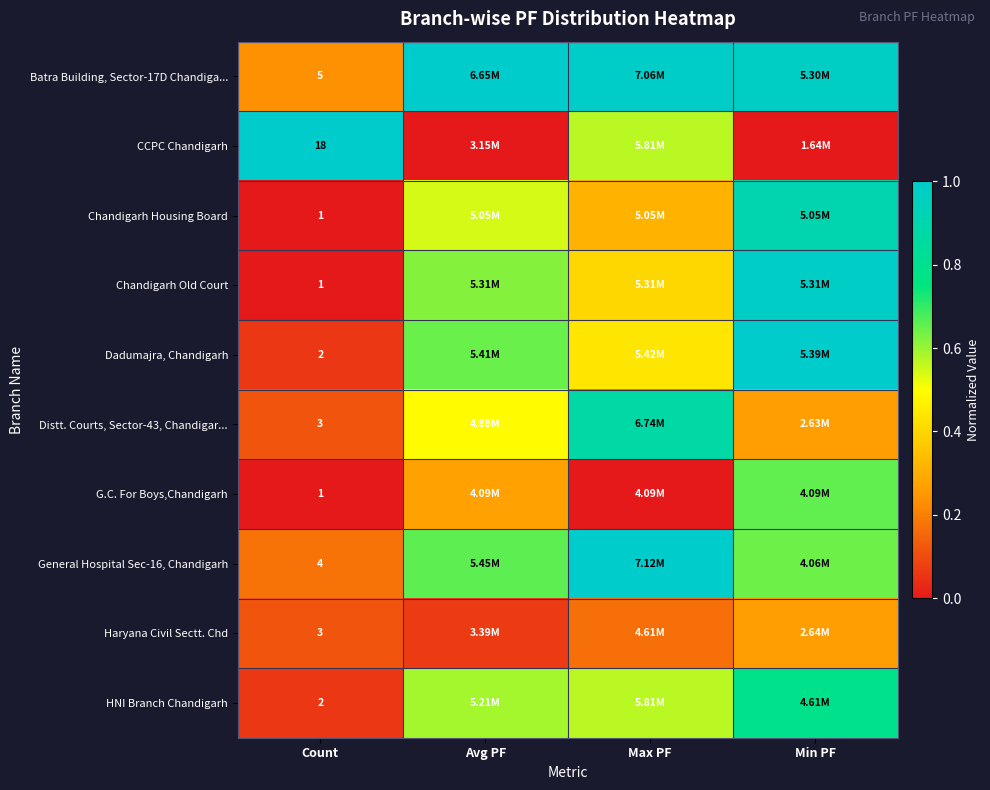

How many series are shown in this chart?

10